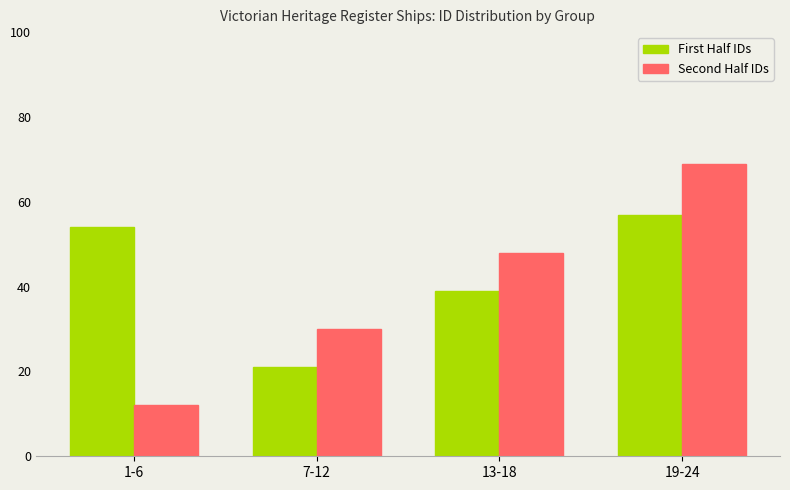

At how many categories does at least one series exceed 37?

3